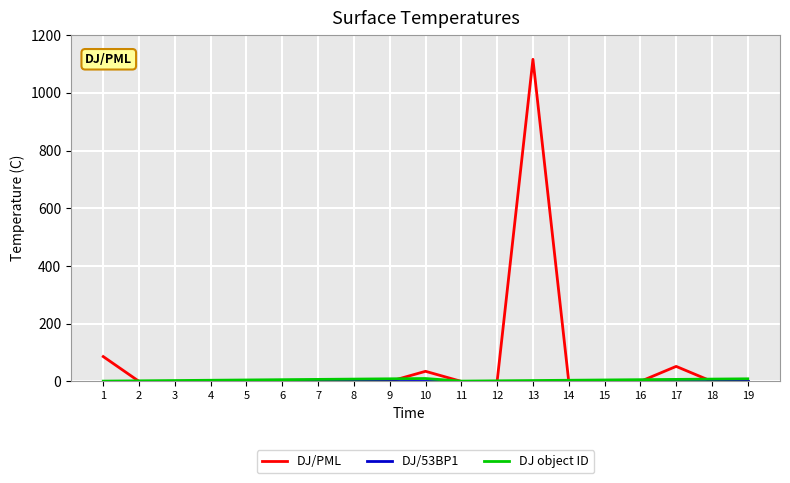

What is the difference between the second highest and second lowest values in the DJ/PML series?

86